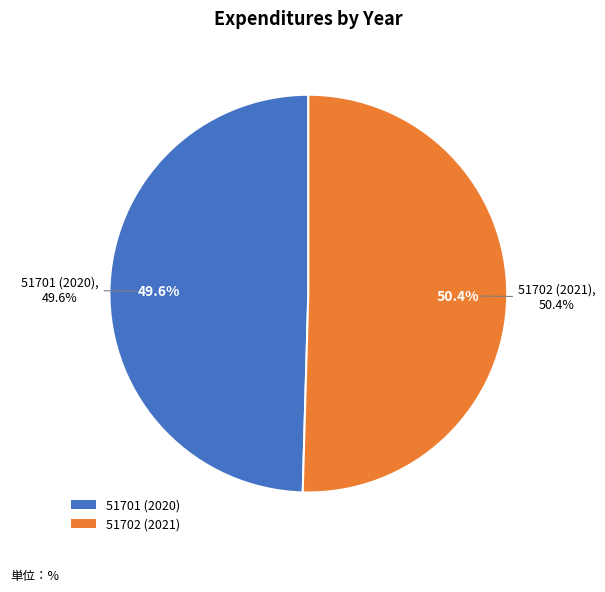

To the nearest percent, what portion does 51701 (2020) represent?

50%